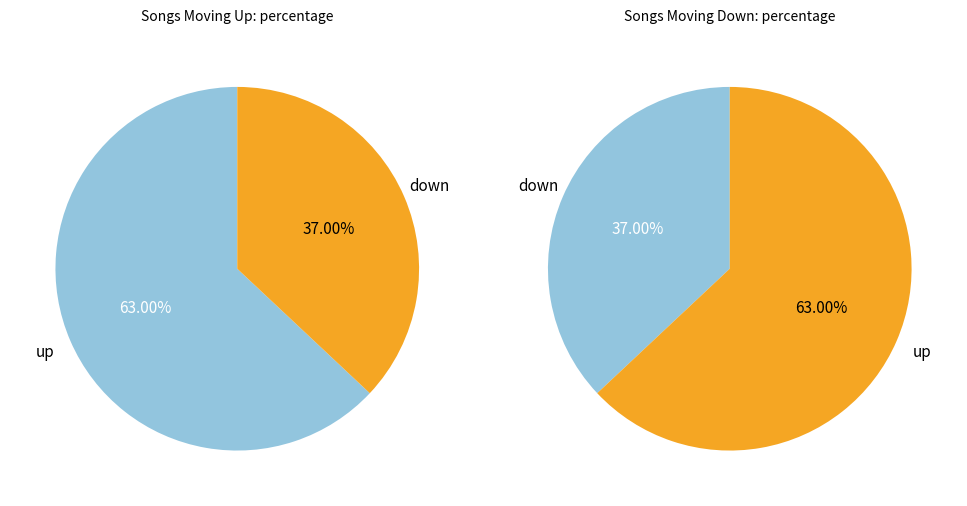

What is the change in value from Up to Down?

-26